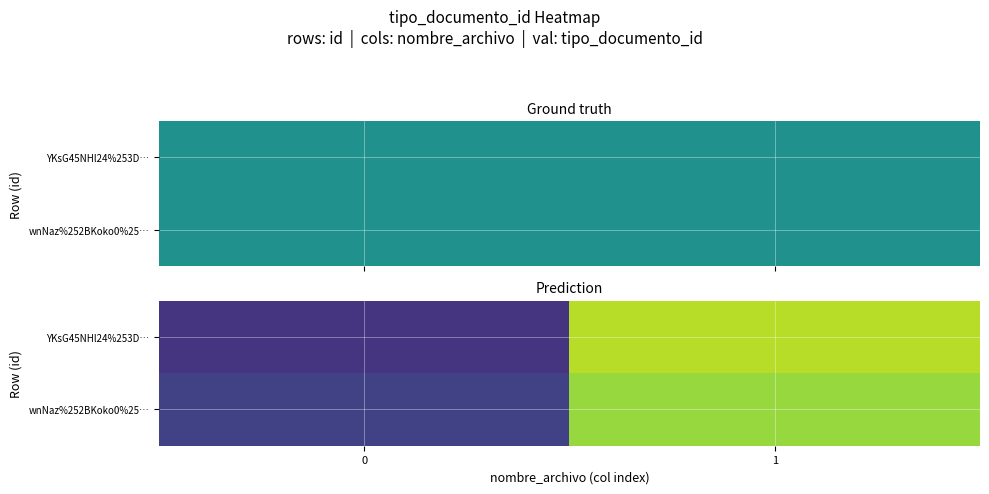

Rank the series by their maximum value, from lowest to highest.

wnNaz%252BKoko0%25…, YKsG45NHl24%253D…